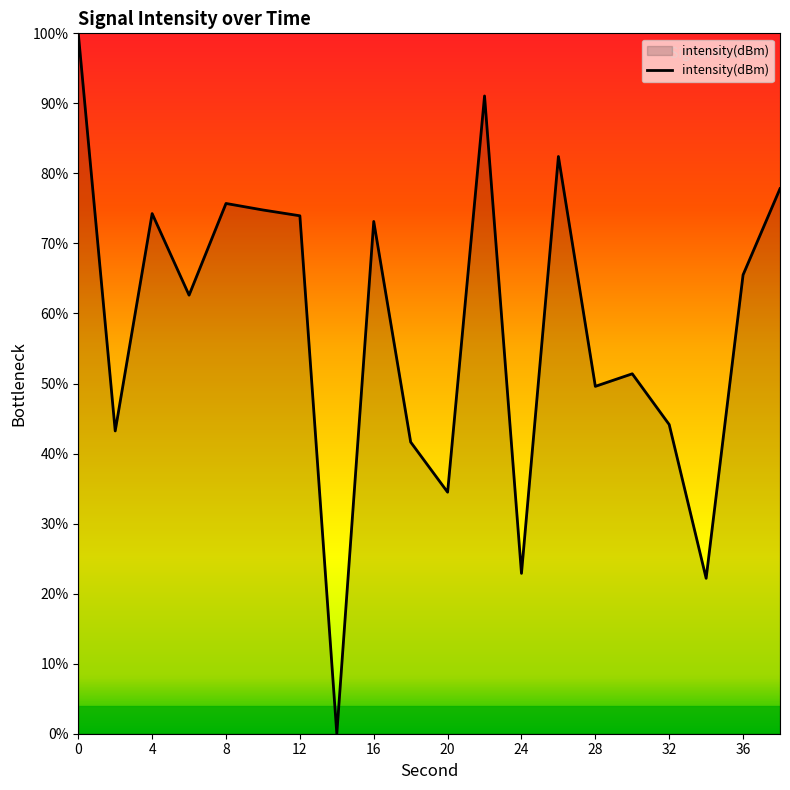

What is the difference between the maximum and second lowest values?

77.8